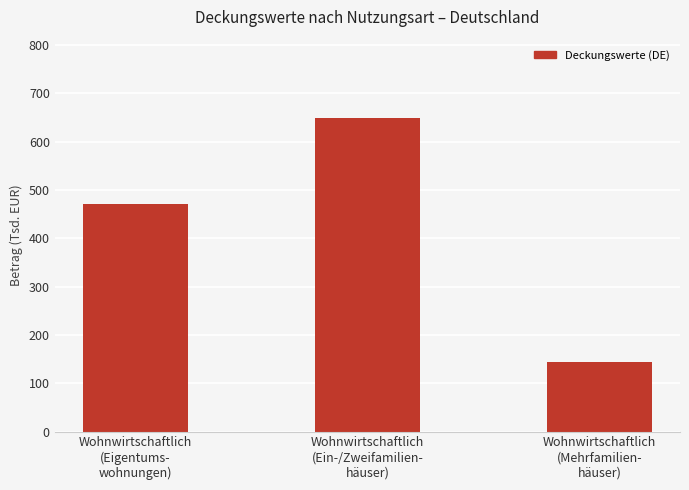

What is the value of the 1st bar from the left?

471.9